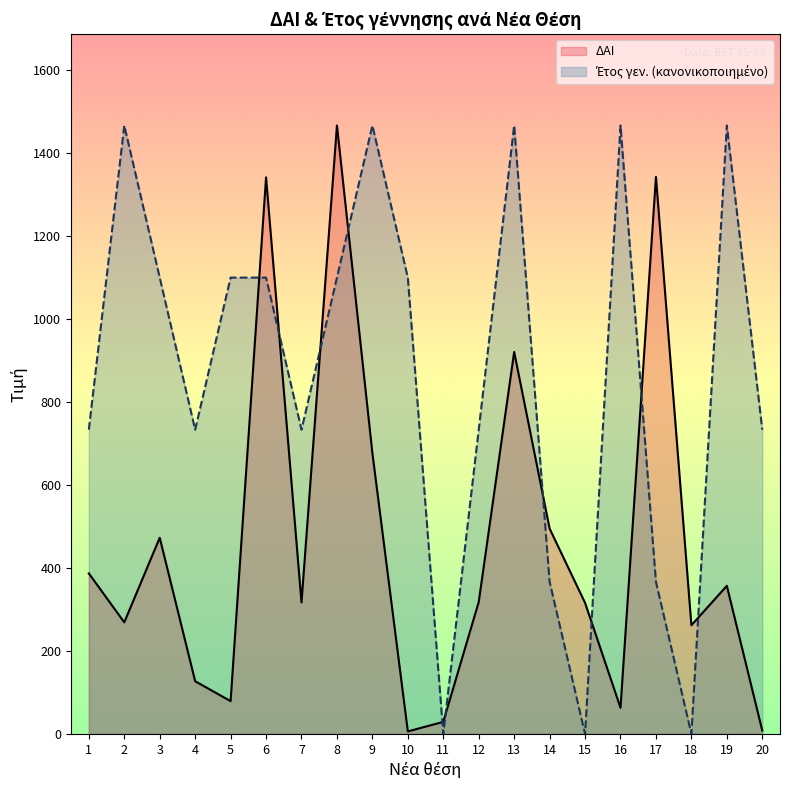

Rank the series by their average value, from lowest to highest.

ΔΑΙ, Έτος γεν.